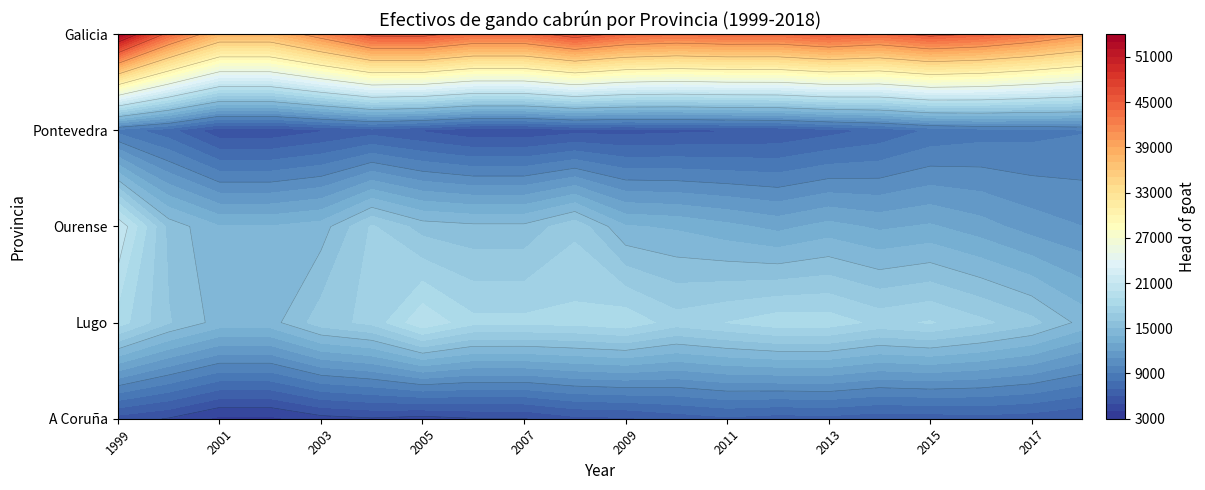

The value of Galicia at 2016 is 14881. True or false?

False